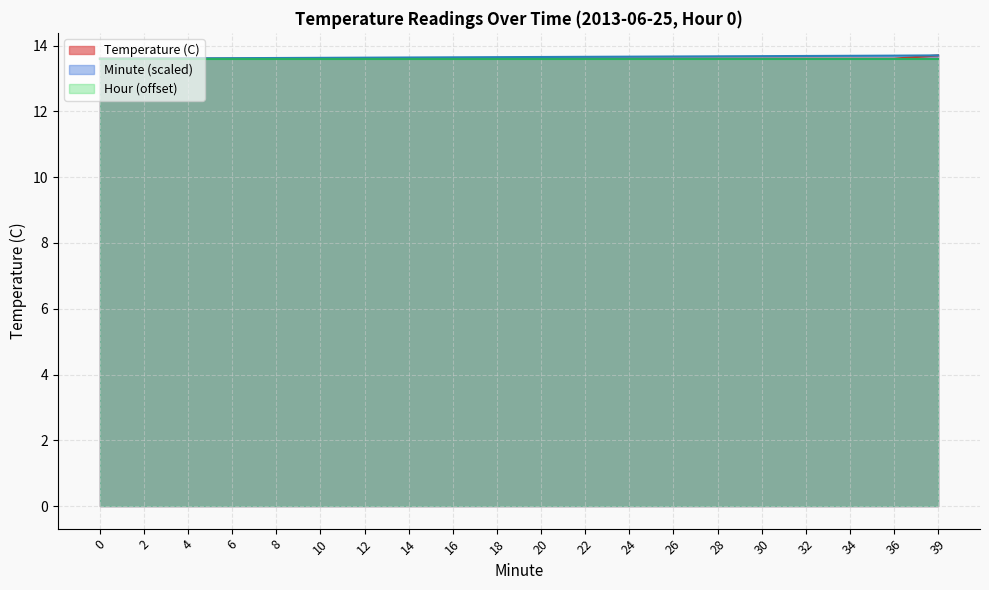

What is the difference between the maximum and second lowest values in the Temperature (C) series?

0.1